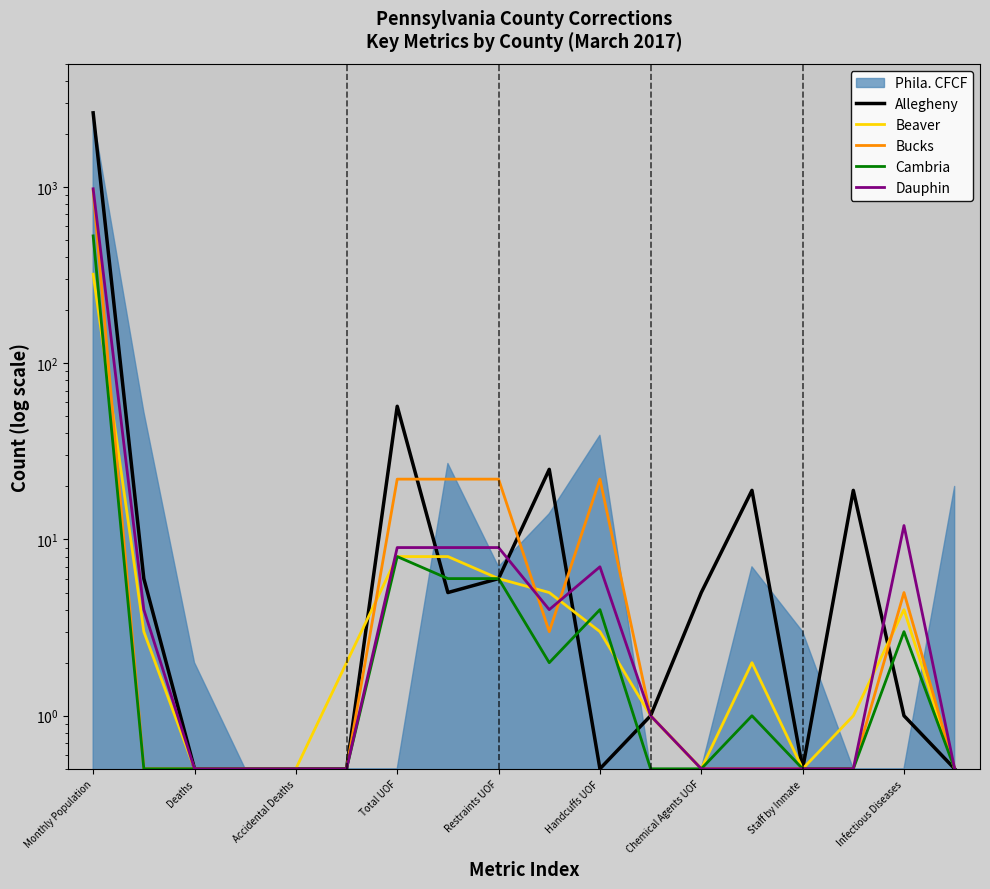

Is the value of Cambria at Handcuffs UOF greater than the value of Beaver at 16?

No